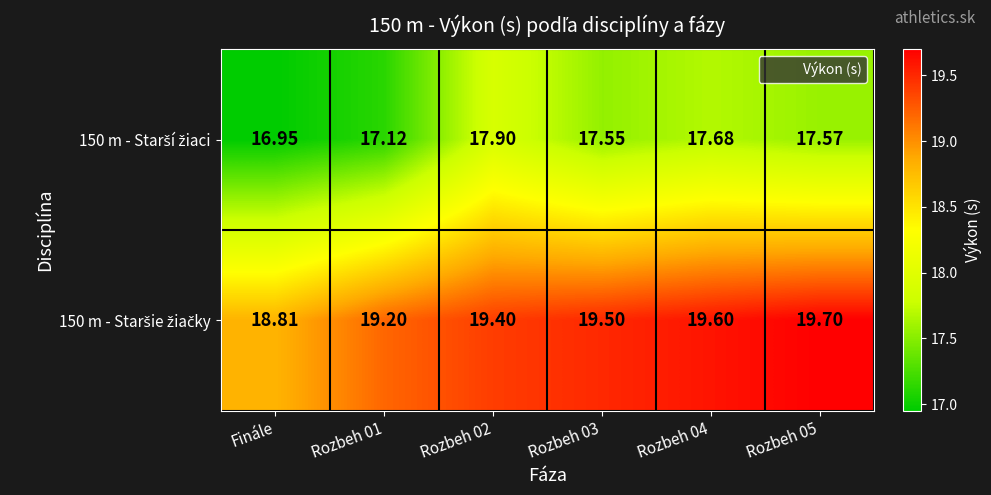

Which label corresponds to the smallest value in the chart?

Finále